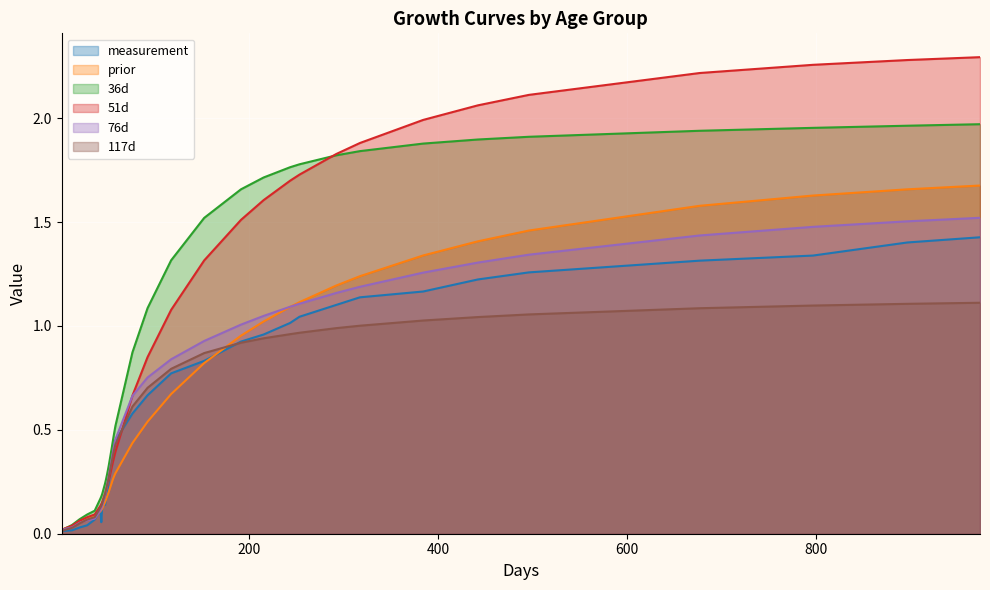

Which series has the widest spread of values?

51d